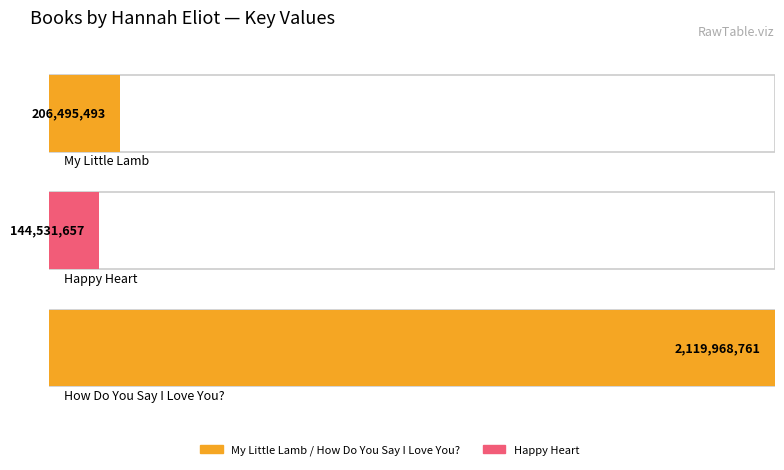

Is it true that the value at Happy Heart is 144531657?

True